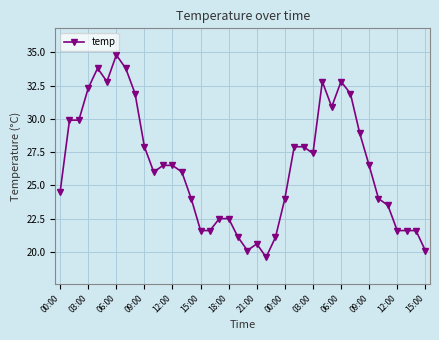

How many series are shown in this chart?

1